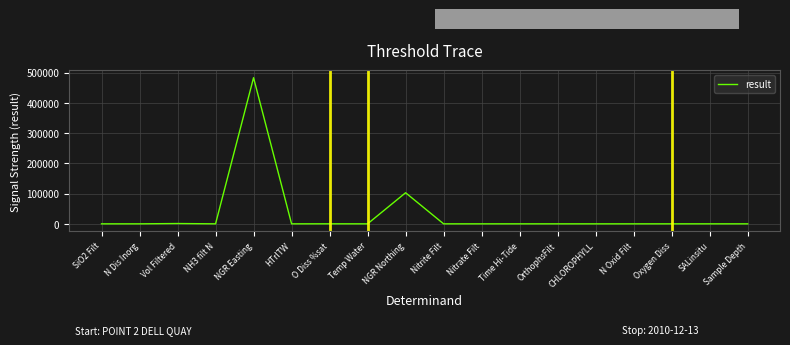

What value does the data have at NGR Northing?

102787.0